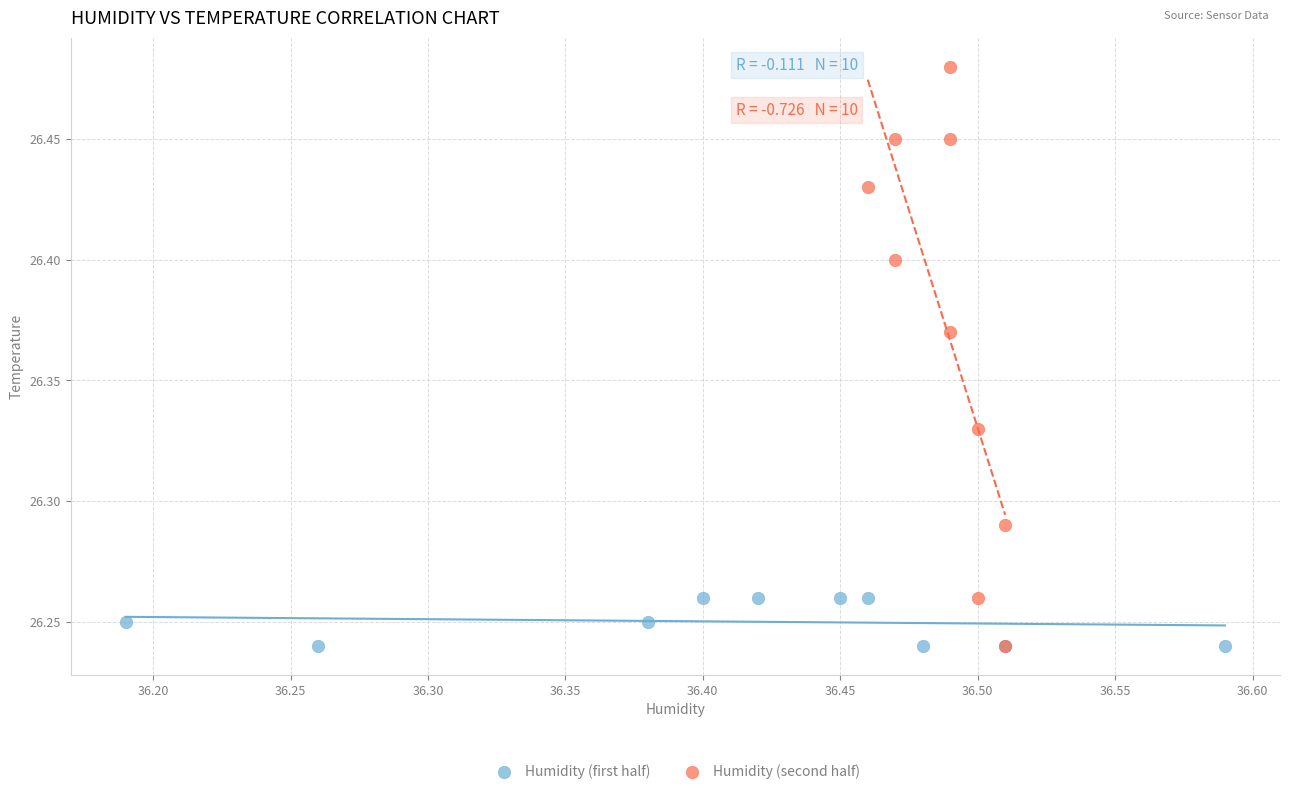

Which series has the largest Y range (max minus min)?

Humidity (second half)